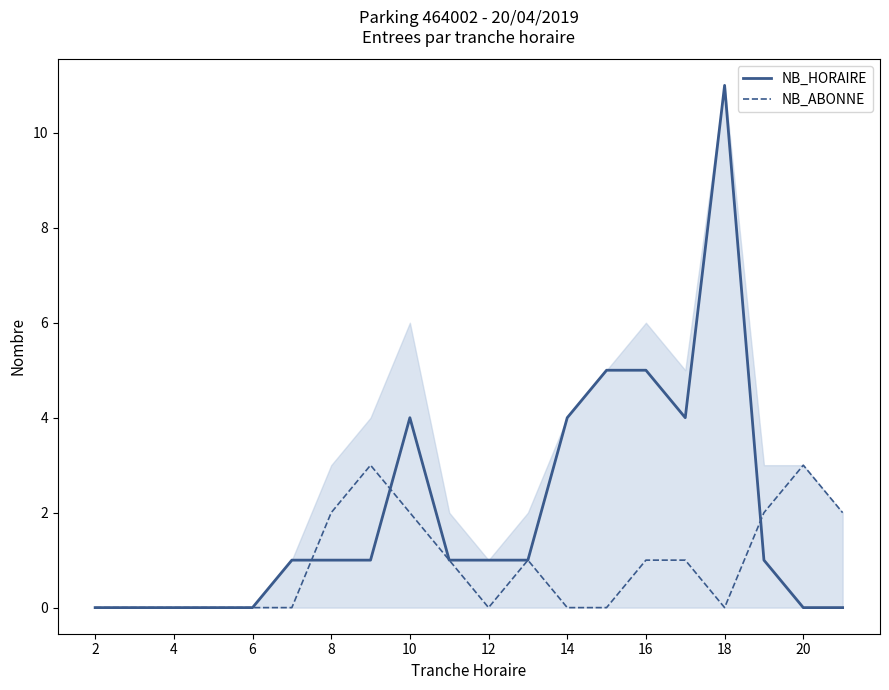

What are all the series names shown in the legend?

NB_HORAIRE, NB_ABONNE